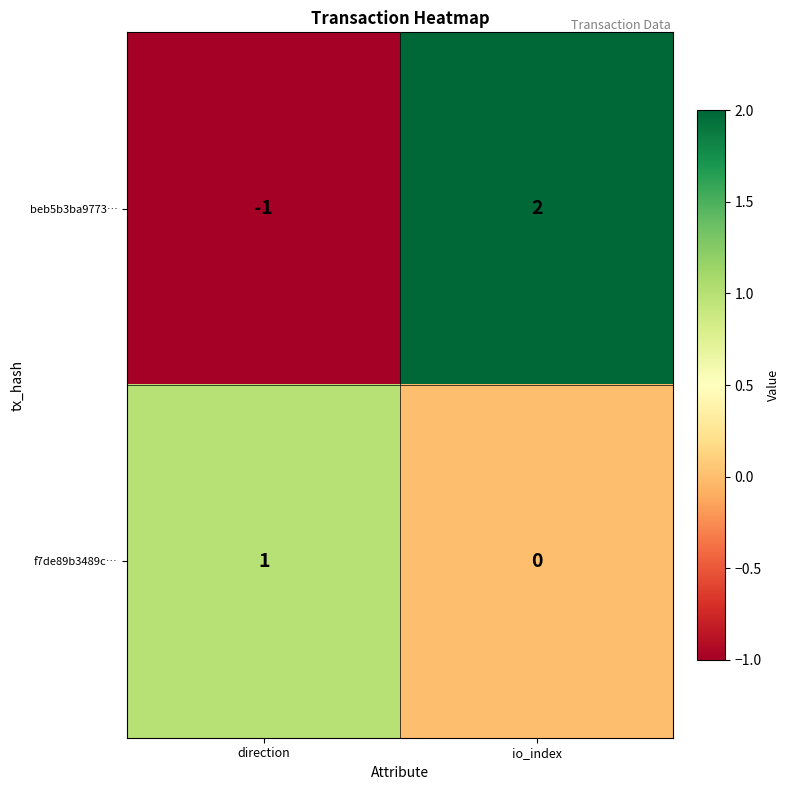

Count the number of categories in the chart.

2